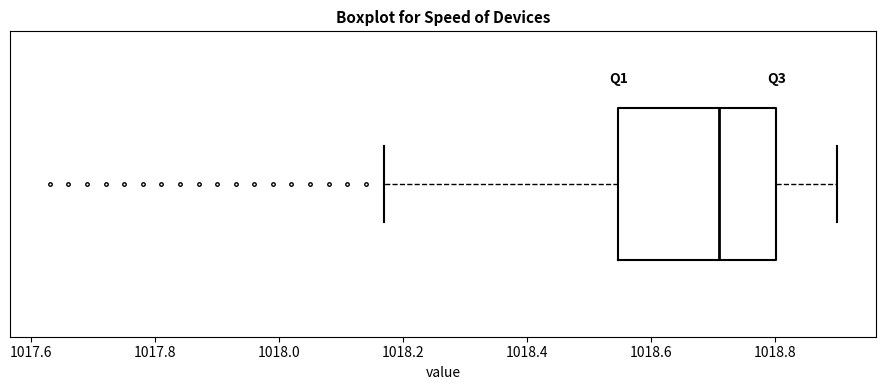

Transcribe this box plot: give where the median line is, the range the box spans, and where the two whiskers end, as read against the x-axis. The values are not printed on the chart, so give them approximately, as read against the axis.

median 1018.72, box 1018.54 to 1018.80, whiskers 1018.18 to 1018.90